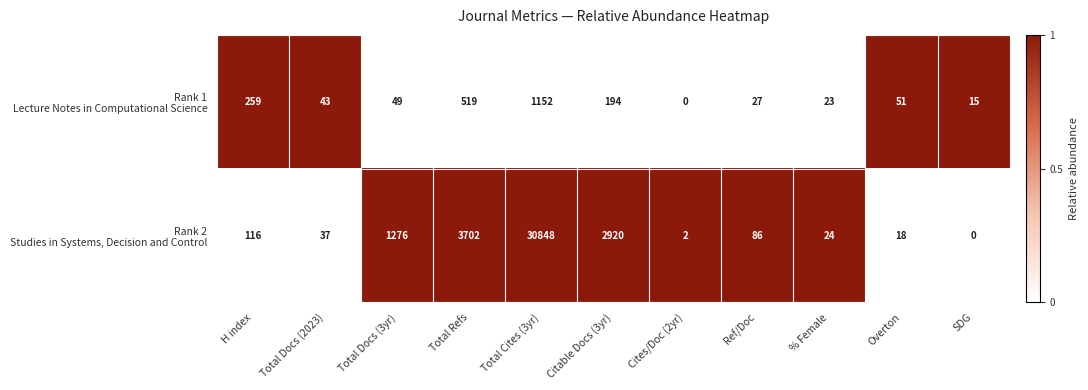

What is the spread (max minus min) of values at Total Cites (3yr)?

29696